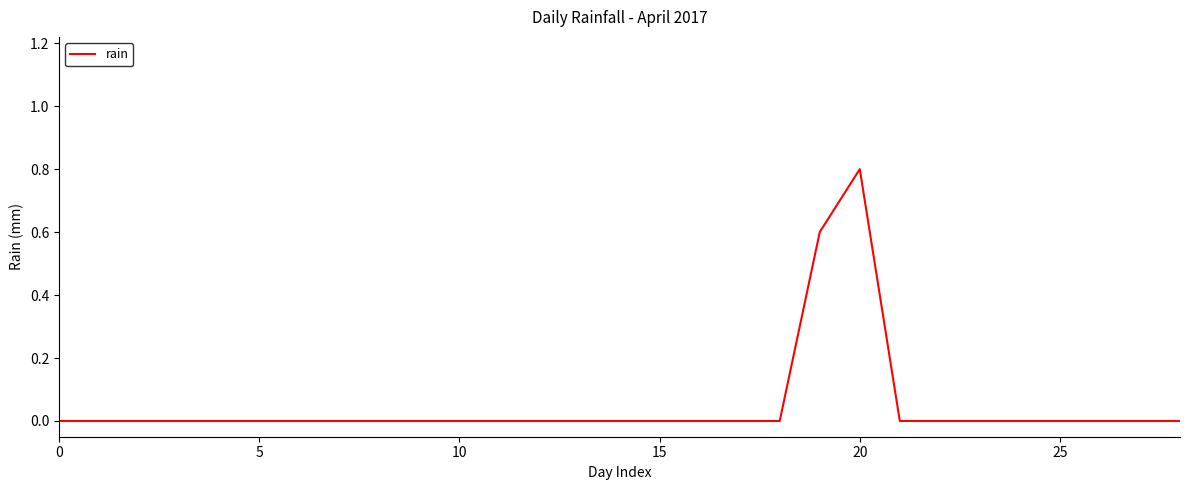

What is the greatest value displayed?

0.8